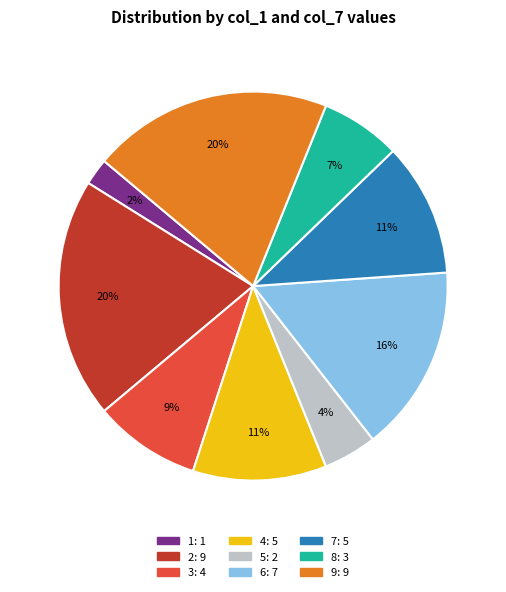

Count the number of slices in the pie.

9